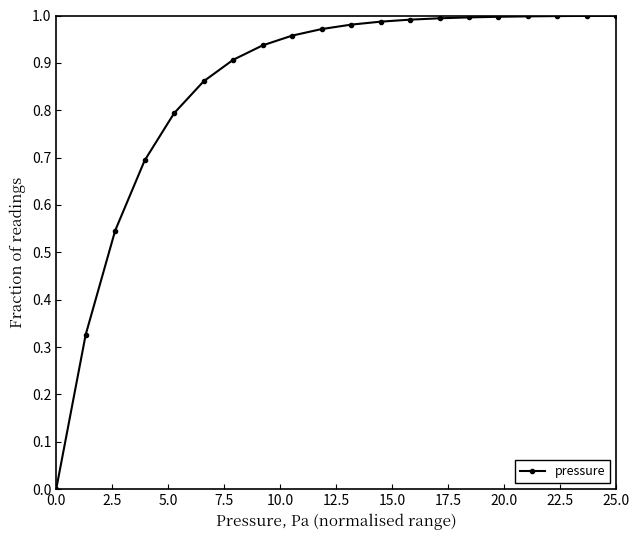

What is the difference between the second highest and second lowest values?

0.7